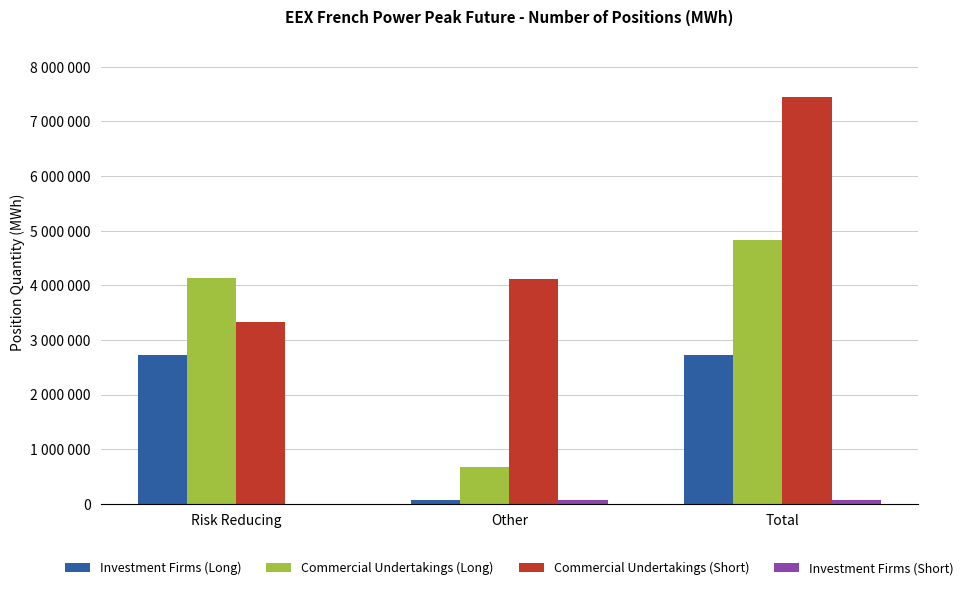

Does the chart contain stacked bars?

No